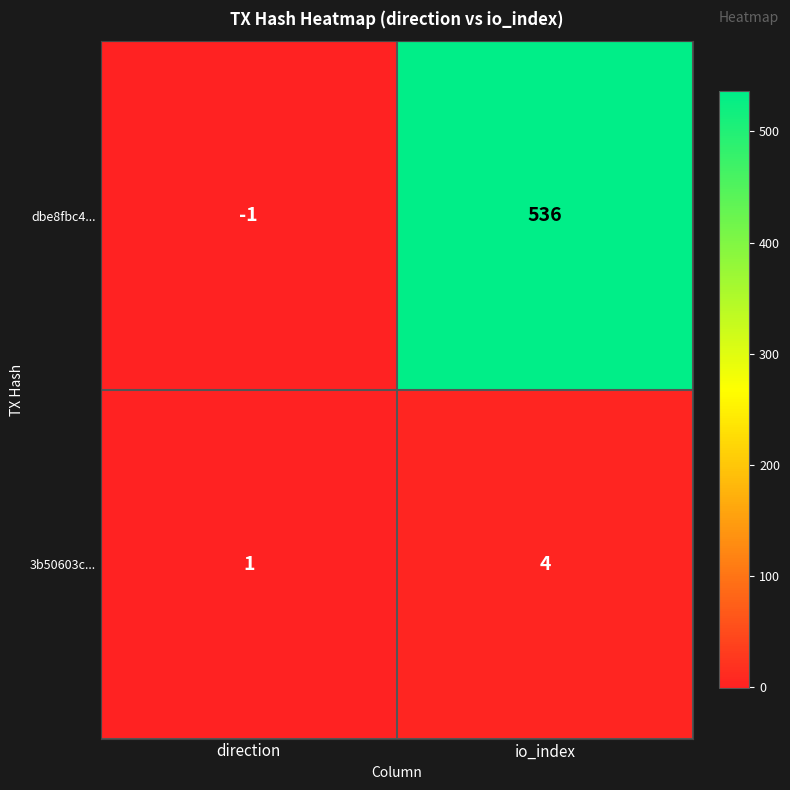

At which label is 3b50603c... closest to 2?

direction